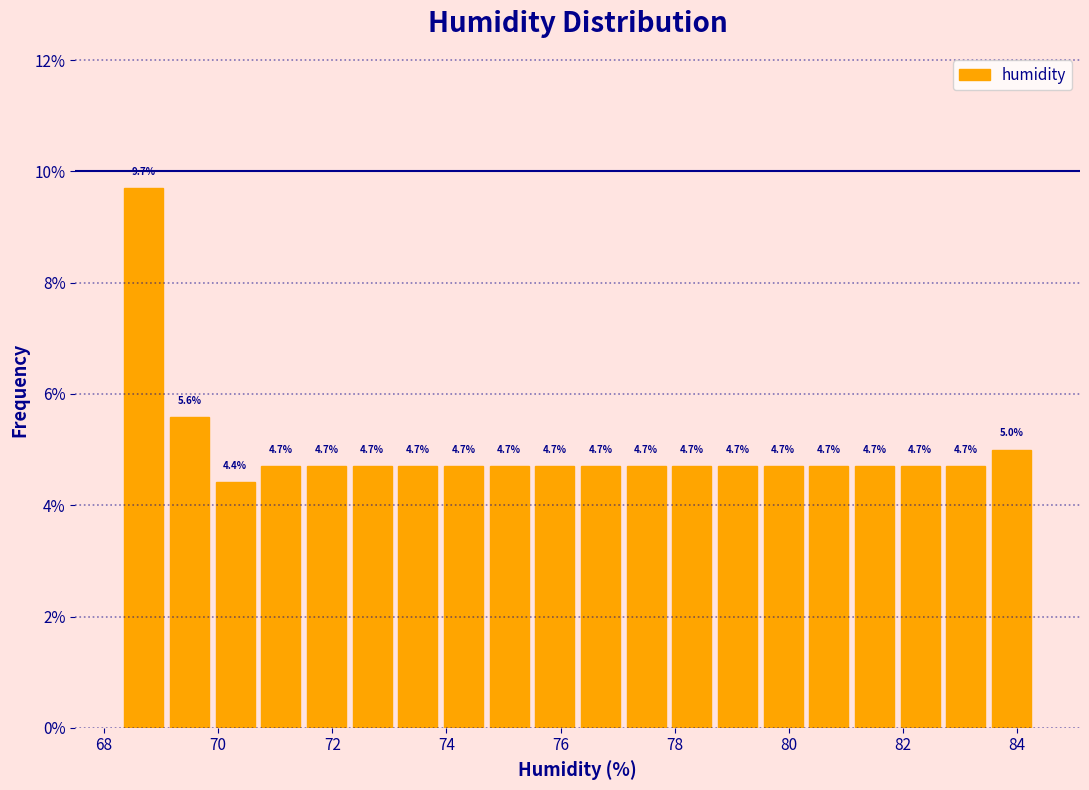

Reading left to right, transcribe this chart: for each bar, give the range it covers on the x-axis and its height. The bar edges are not printed on the chart, so give them approximately, as read against the axis.

68.3 to 69.1: 9.7
69.1 to 69.9: 5.6
69.9 to 70.7: 4.4
70.7 to 71.5: 4.7
71.5 to 72.3: 4.7
72.3 to 73.1: 4.7
73.1 to 73.9: 4.7
73.9 to 74.7: 4.7
74.7 to 75.5: 4.7
75.5 to 76.3: 4.7
76.3 to 77.1: 4.7
77.1 to 77.9: 4.7
77.9 to 78.7: 4.7
78.7 to 79.5: 4.7
79.5 to 80.3: 4.7
80.3 to 81.1: 4.7
81.1 to 81.9: 4.7
81.9 to 82.7: 4.7
82.7 to 83.5: 4.7
83.5 to 84.3: 5.0